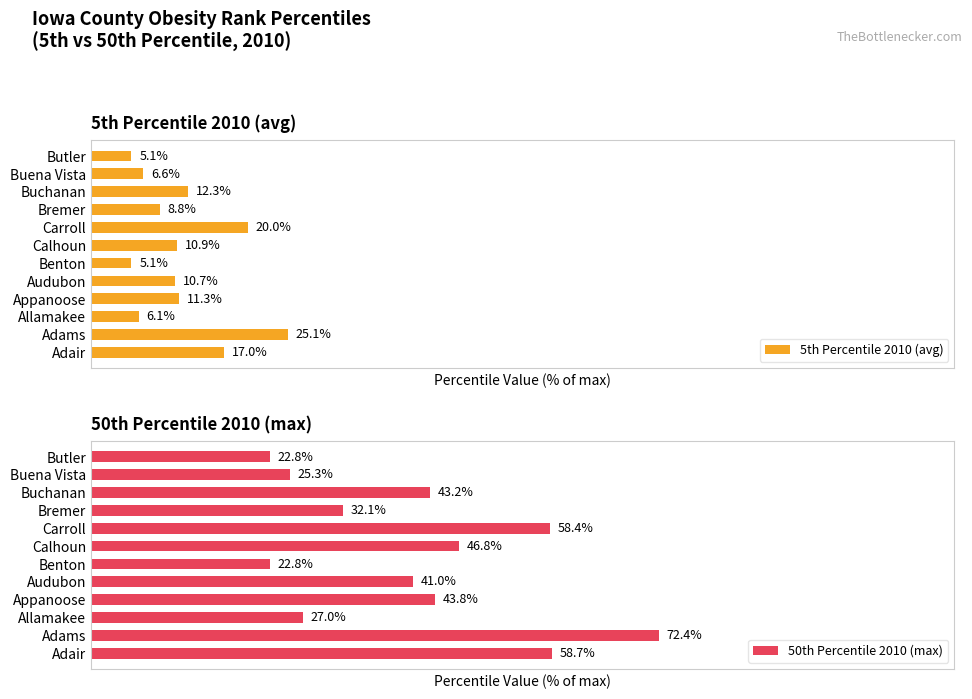

Read the 5th Percentile 2010 (avg) value at Audubon.

10.7